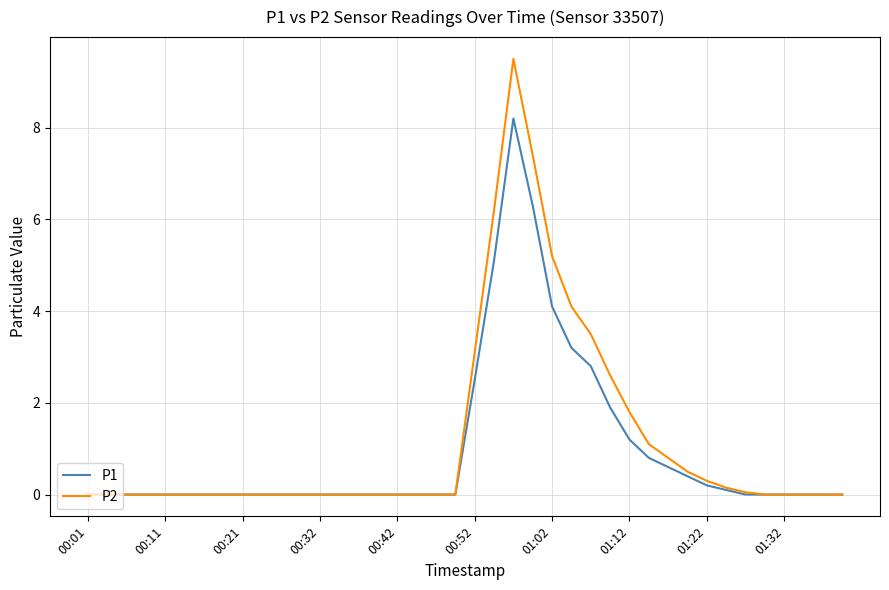

Does the chart have visible grid lines?

Yes